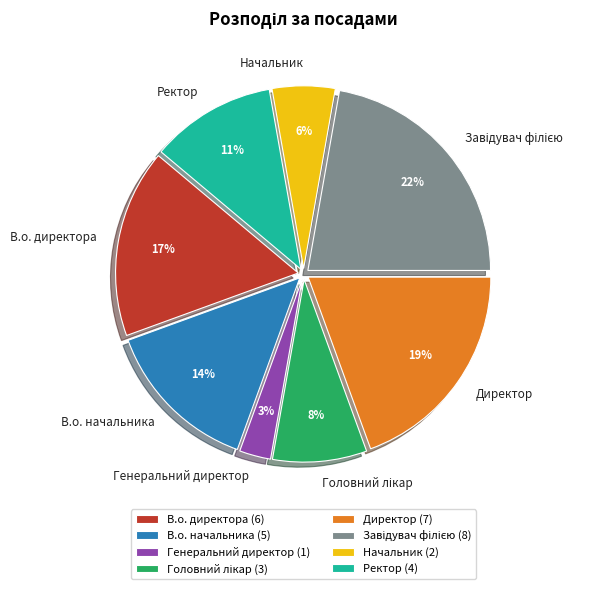

Which slice is the smallest?

Генеральний директор